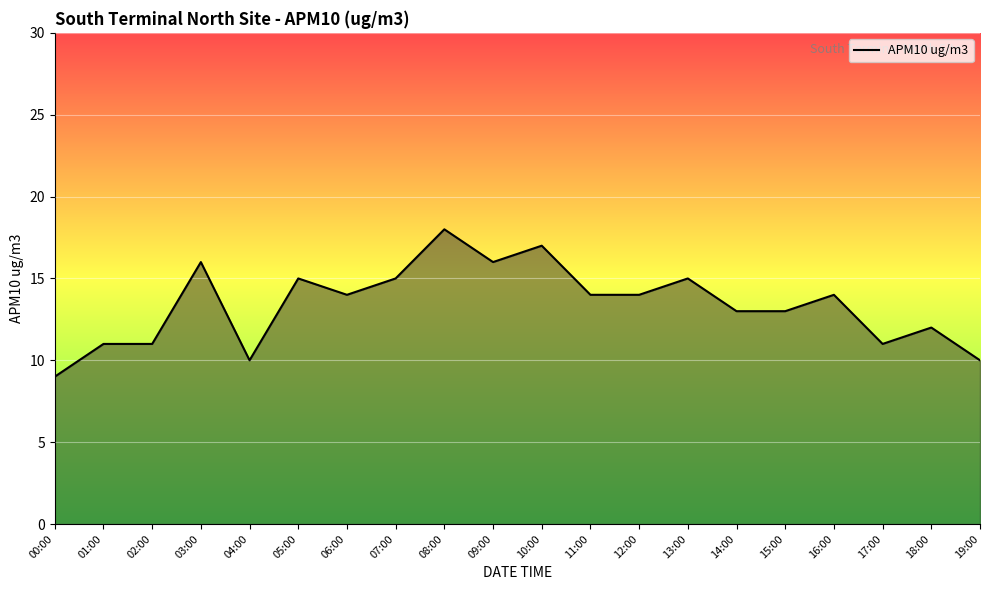

Which category has the highest value across all series?

08:00